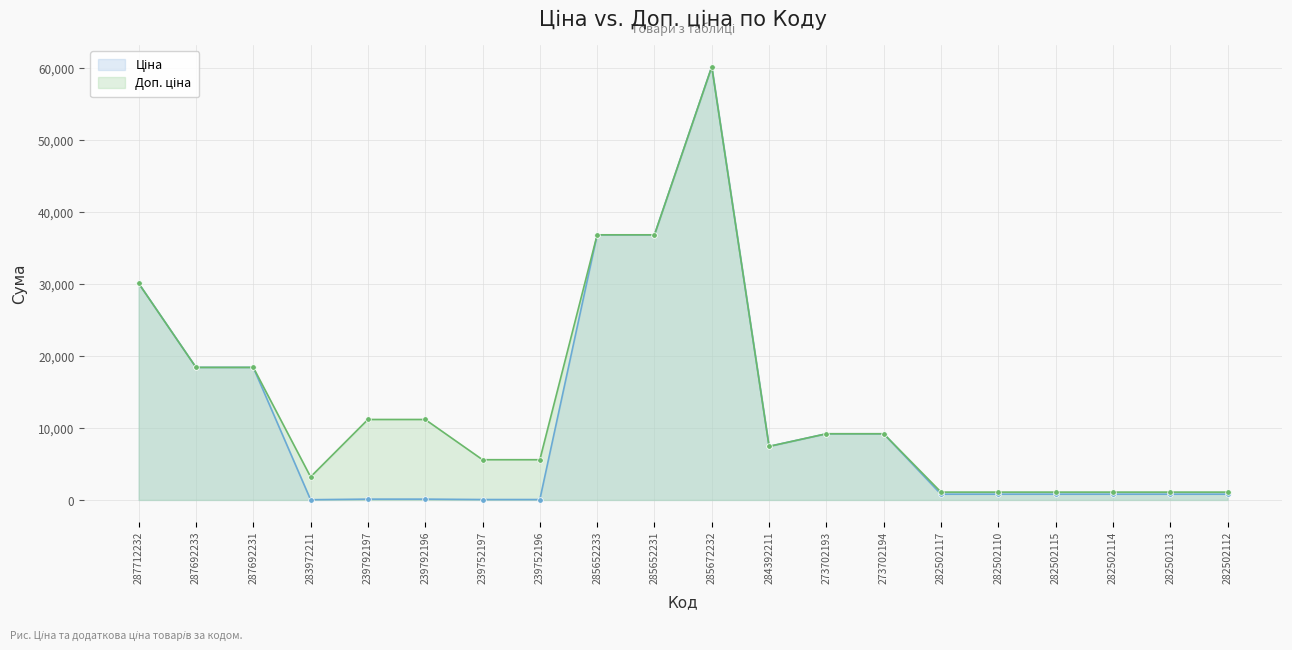

What is the difference between the Ціна values at 285652231 and 284392211?

29397.2